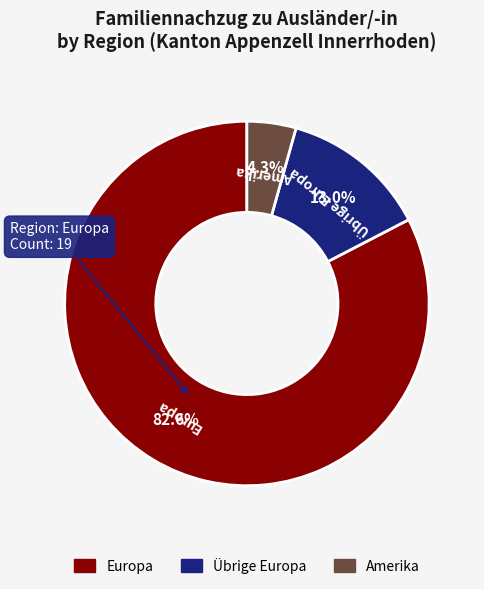

Is there any slice that represents more than half of the pie?

Yes